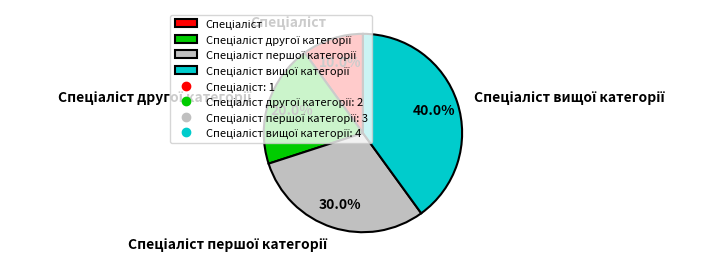

Is there any slice that represents more than half of the pie?

No